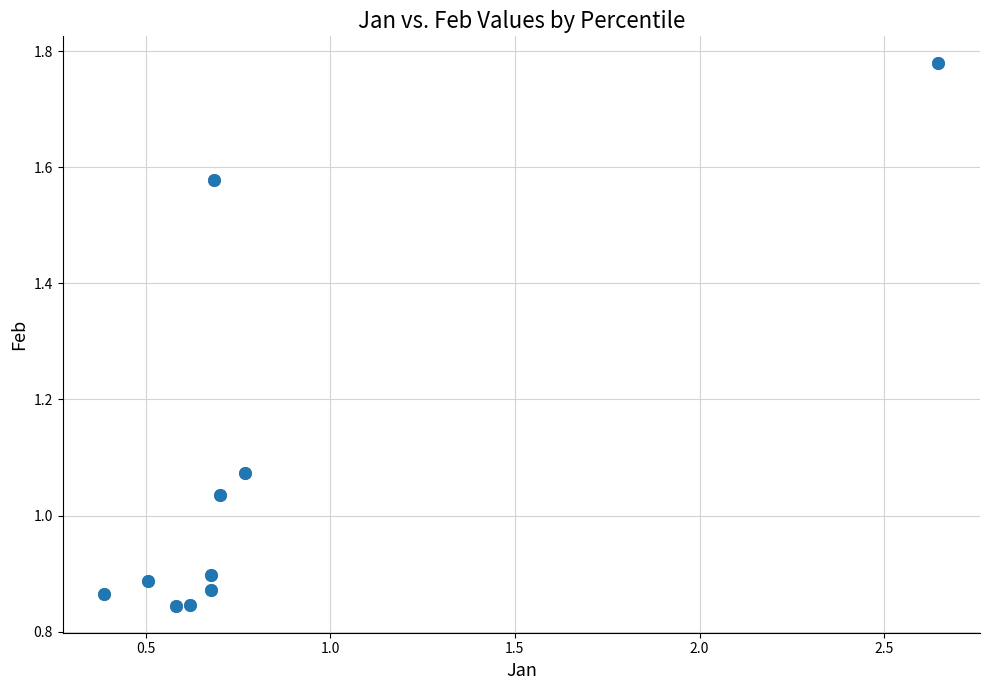

What is the range of X values (max minus min)?

2.3